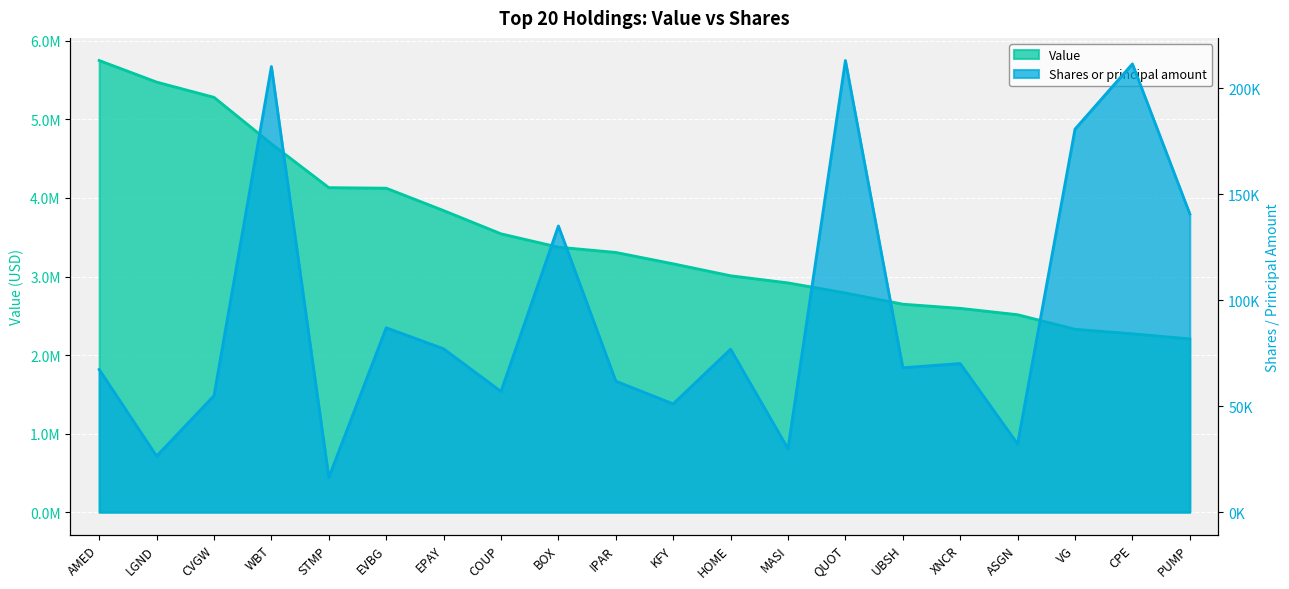

Reading left to right, extract all data points from this chart.

Value: AMED=5751000	LGND=5476000	CVGW=5282000	WBT=4690000	STMP=4132000	EVBG=4125000	EPAY=3840000	COUP=3544000	BOX=3374000	IPAR=3307000	KFY=3162000	HOME=3010000	MASI=2919000	QUOT=2791000	UBSH=2648000	XNCR=2595000	ASGN=2514000	VG=2329000	CPE=2271000	PUMP=2206000
Shares or principal amount: AMED=67299	LGND=26432	CVGW=54939	WBT=210224	STMP=16330	EVBG=86988	EPAY=77068	COUP=56944	BOX=135005	IPAR=61816	KFY=51062	HOME=76884	MASI=29893	QUOT=213075	UBSH=68118	XNCR=70109	ASGN=32158	VG=180676	CPE=211470	PUMP=140686